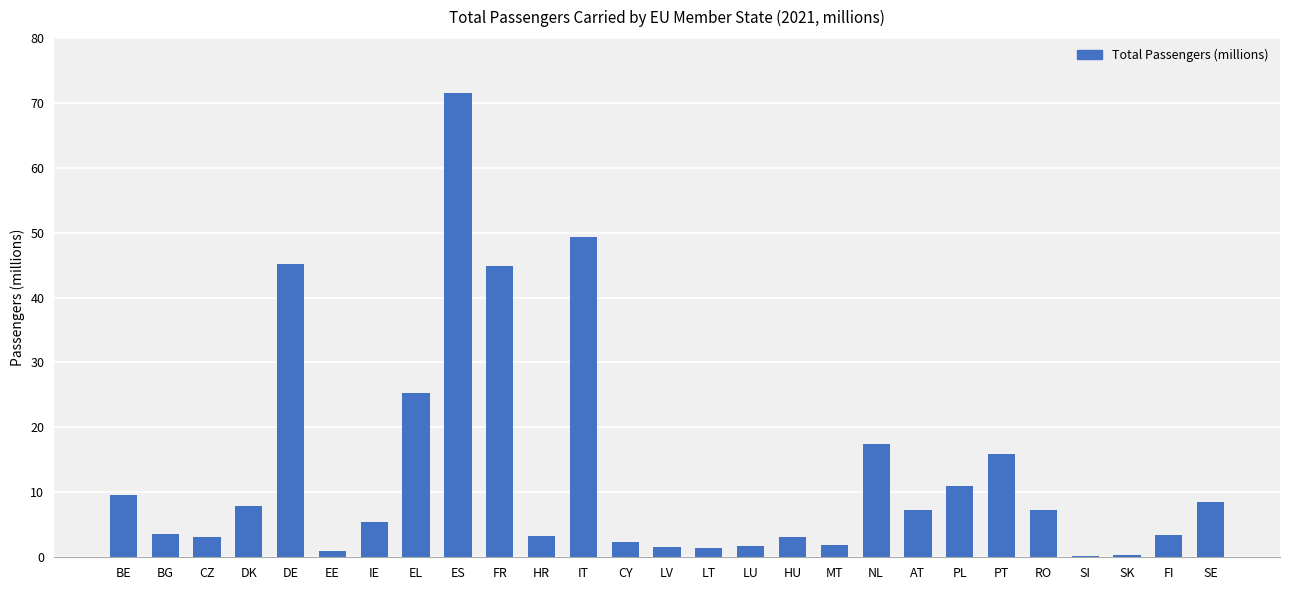

How many data points does each series have?

27